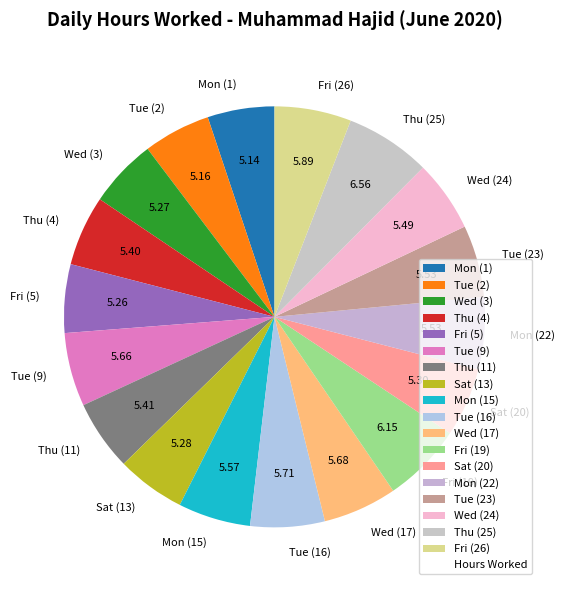

Does any single category account for the majority?

No